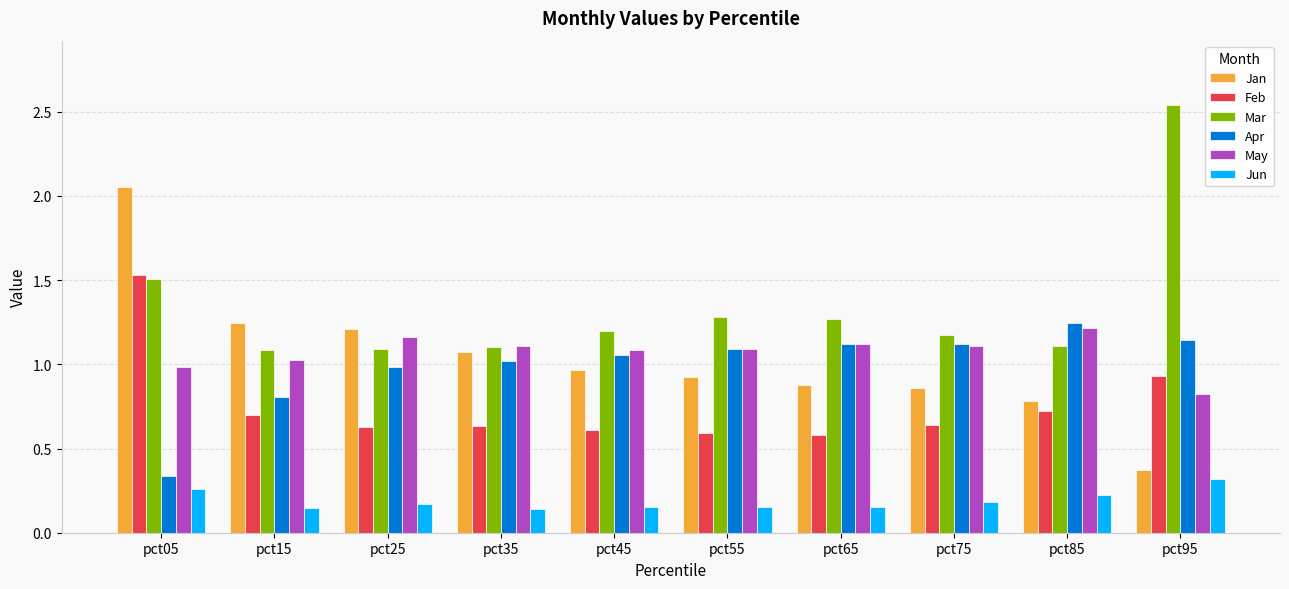

Between pct05 and pct65, which series saw the biggest shift?

Jan